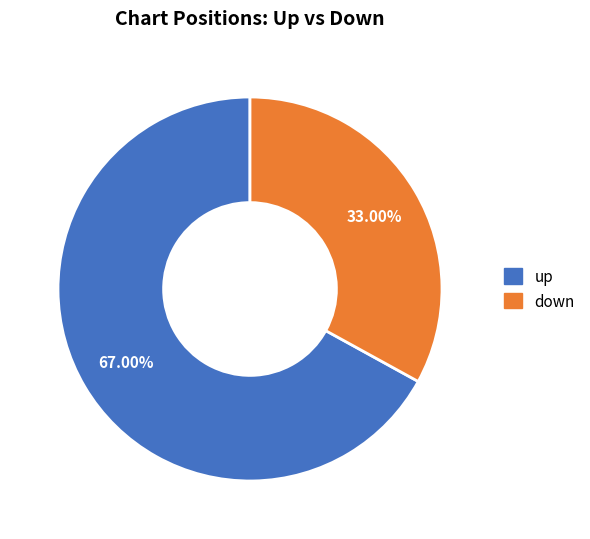

True or false: up accounts for 53% of the total.

False